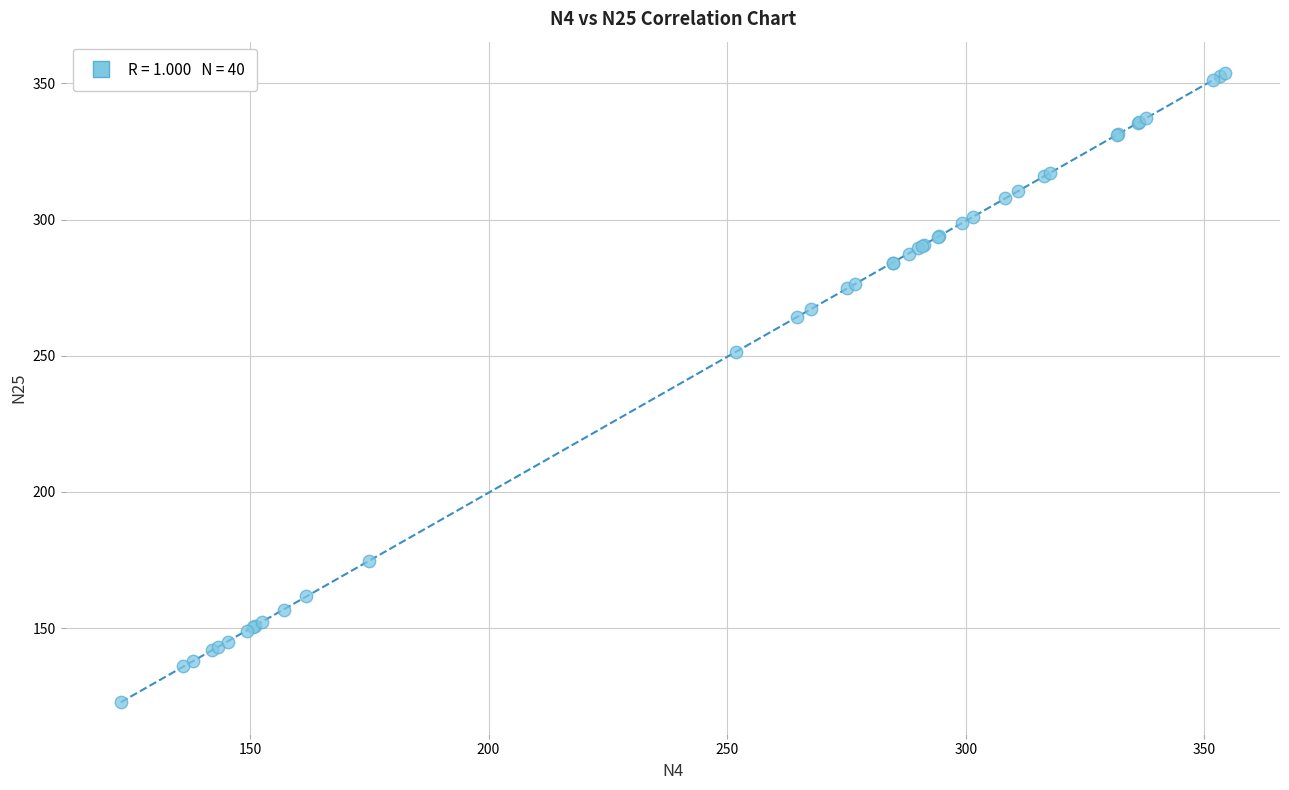

What Y value in the scatter plot is closest to 238?

251.5